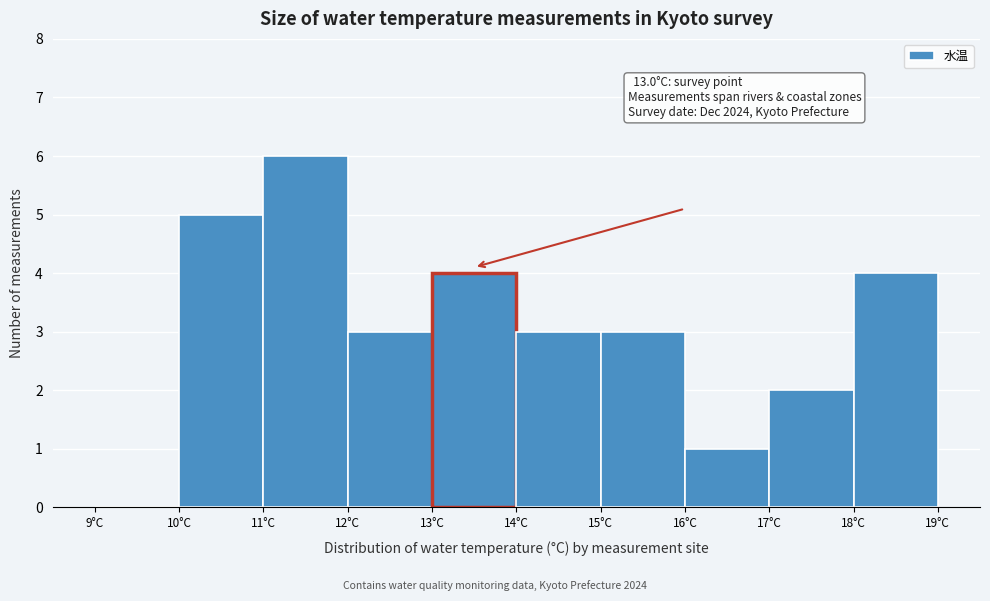

Over which range of the x-axis is the bar tallest?

11 to 12